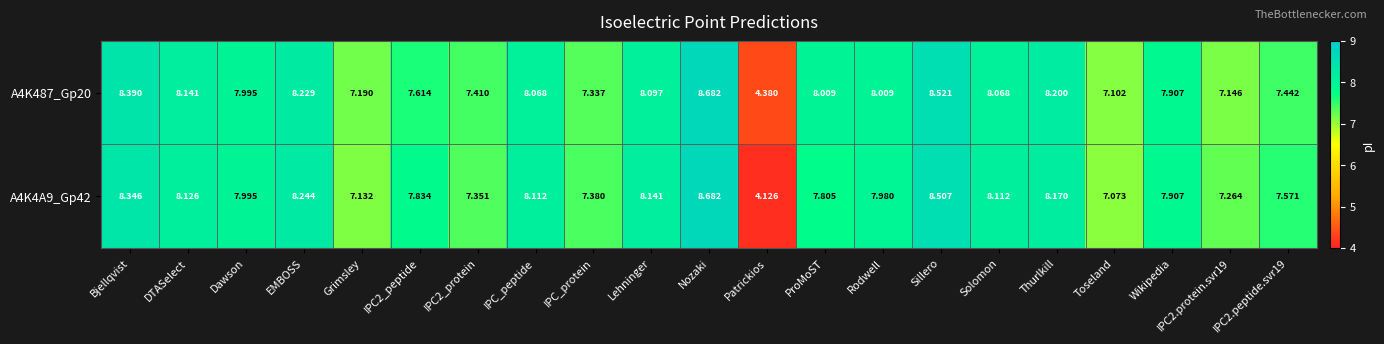

Where does the A4K4A9_Gp42 series first go above 7?

Bjellqvist